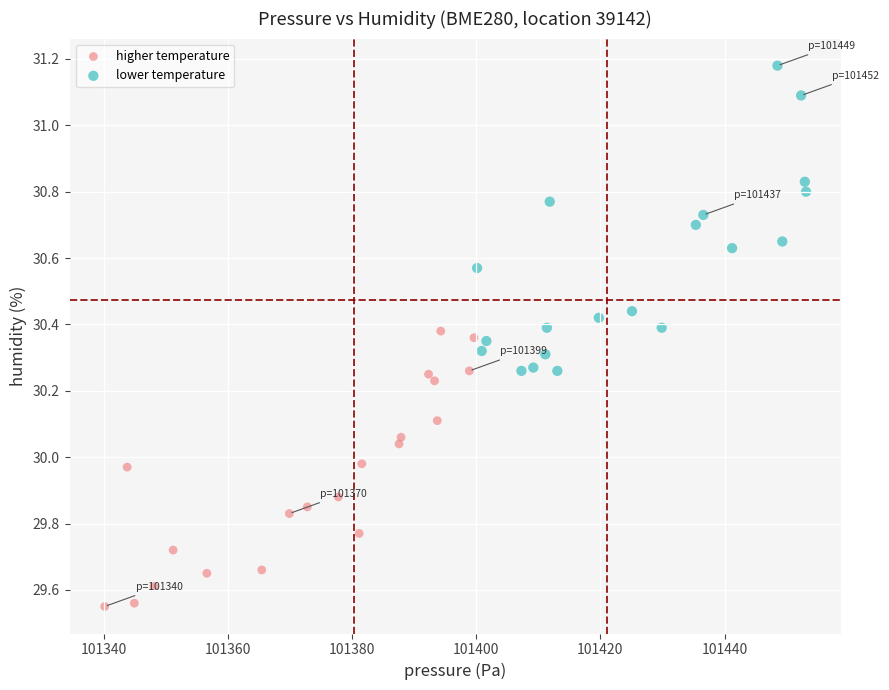

Which series has the largest Y range (max minus min)?

lower temperature